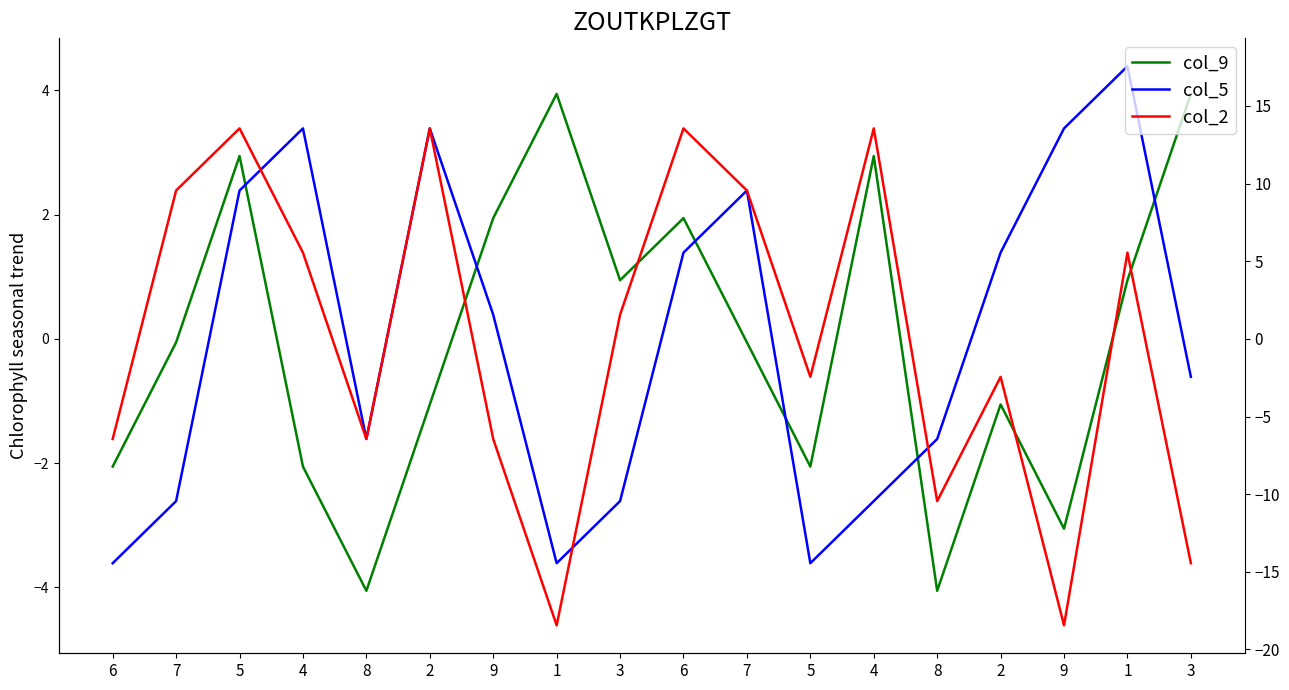

What is the difference between the col_2 values at 1 and 8?

2.0